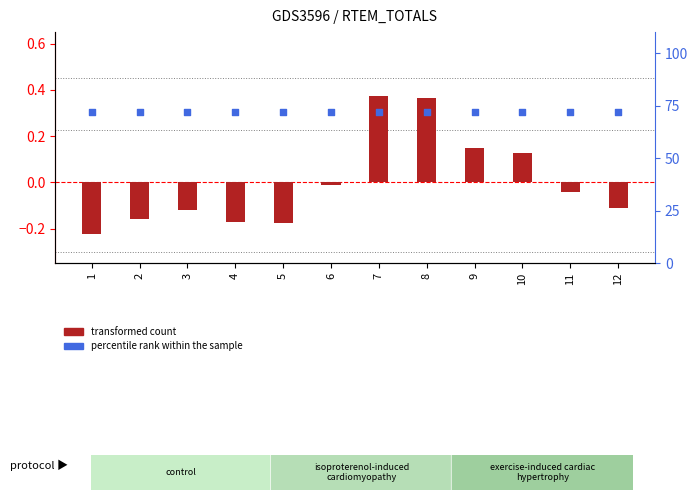

Which series has the largest total across all categories?

percentile rank within the sample